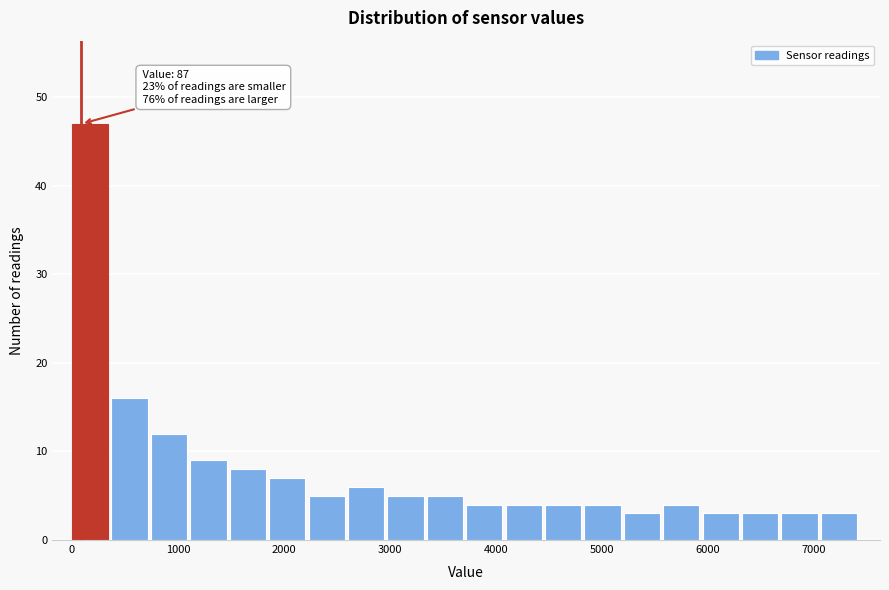

Around what value on the x-axis is the tallest bar? Give the approximate position of its centre, as read against the axis.

200